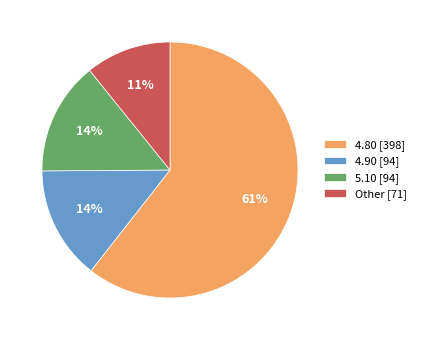

Which slice represents more than half of the pie?

4.80 [398]